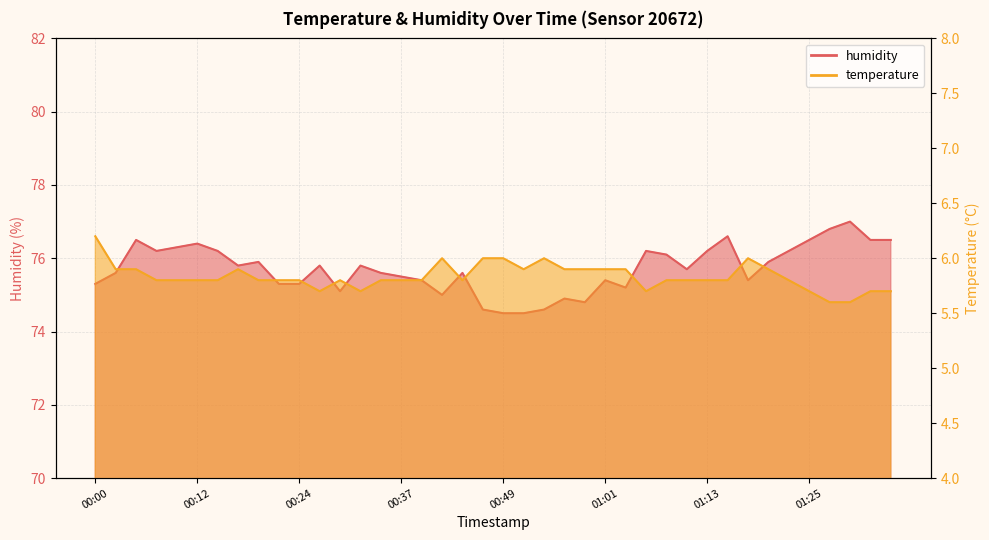

Is the value of humidity at 01:11 greater than the value of temperature at 00:20?

Yes